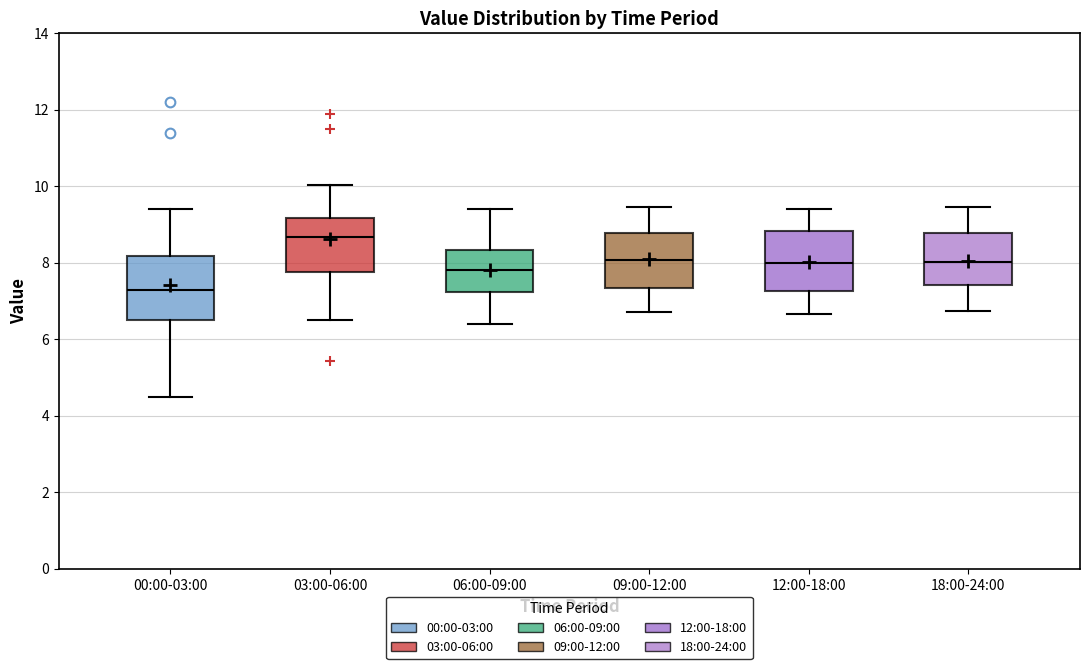

Which box's median line is the lowest?

00:00-03:00